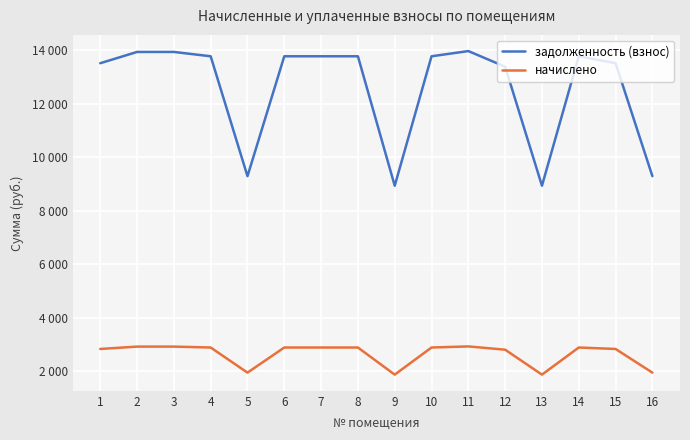

What is the lowest value of the начислено series?

1871.2